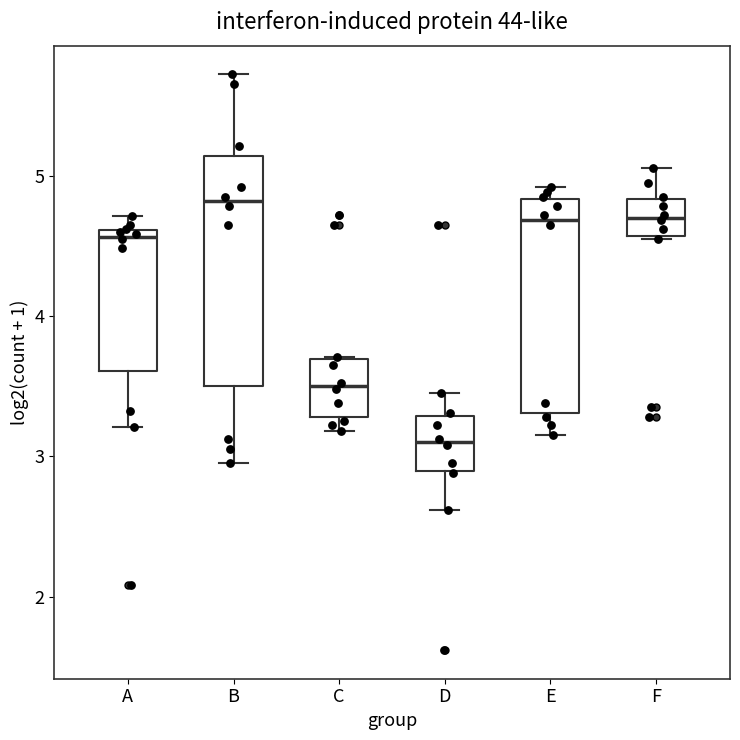

Which box has the highest median line?

B